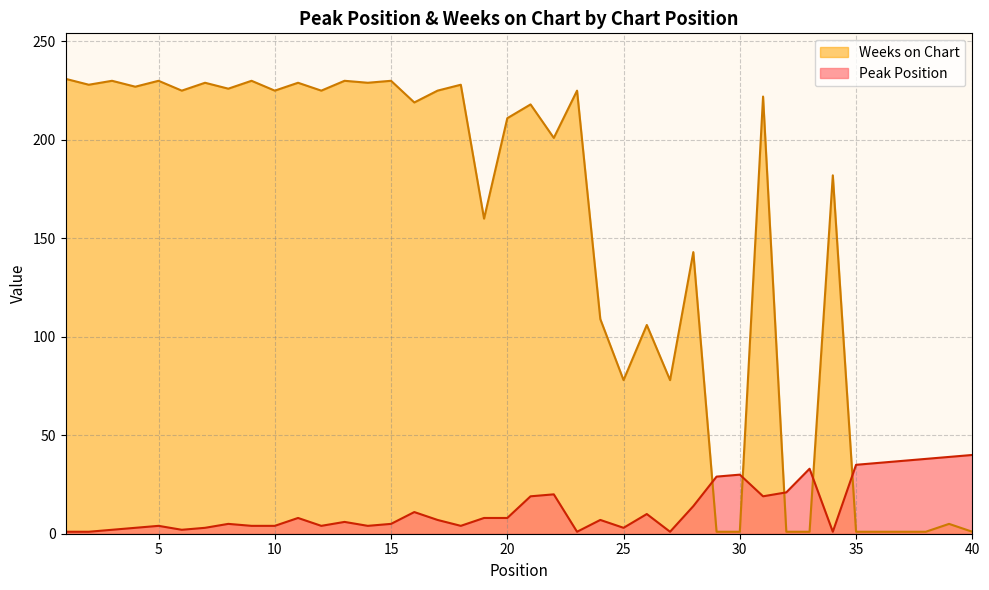

Which series ends up on top after the final intersection of Weeks on Chart and Peak Position?

Peak Position